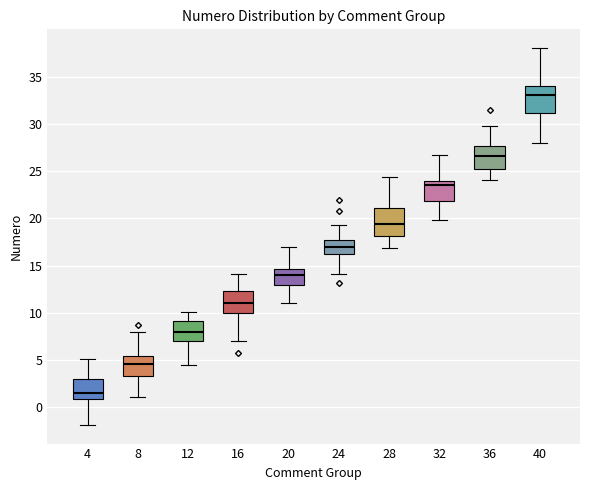

Reading left to right, transcribe this box plot: for each box, give where its median line is, the range the box spans, and where its two whiskers end, as read against the y-axis. The values are not printed on the chart, so give them approximately, as read against the axis.

4: median 1.5, box 1.0 to 3.0, whiskers -2.0 to 5.0
8: median 4.5, box 3.5 to 5.5, whiskers 1.0 to 8.0
12: median 8.0, box 7.0 to 9.0, whiskers 4.5 to 10.0
16: median 11.0, box 10.0 to 12.5, whiskers 7.0 to 14.0
20: median 14.0, box 13.0 to 14.5, whiskers 11.0 to 17.0
24: median 17.0, box 16.0 to 17.5, whiskers 14.0 to 19.5
28: median 19.5, box 18.0 to 21.0, whiskers 17.0 to 24.5
32: median 23.5, box 22.0 to 24.0, whiskers 20.0 to 26.5
36: median 26.5, box 25.0 to 27.5, whiskers 24.0 to 30.0
40: median 33.0, box 31.0 to 34.0, whiskers 28.0 to 38.0